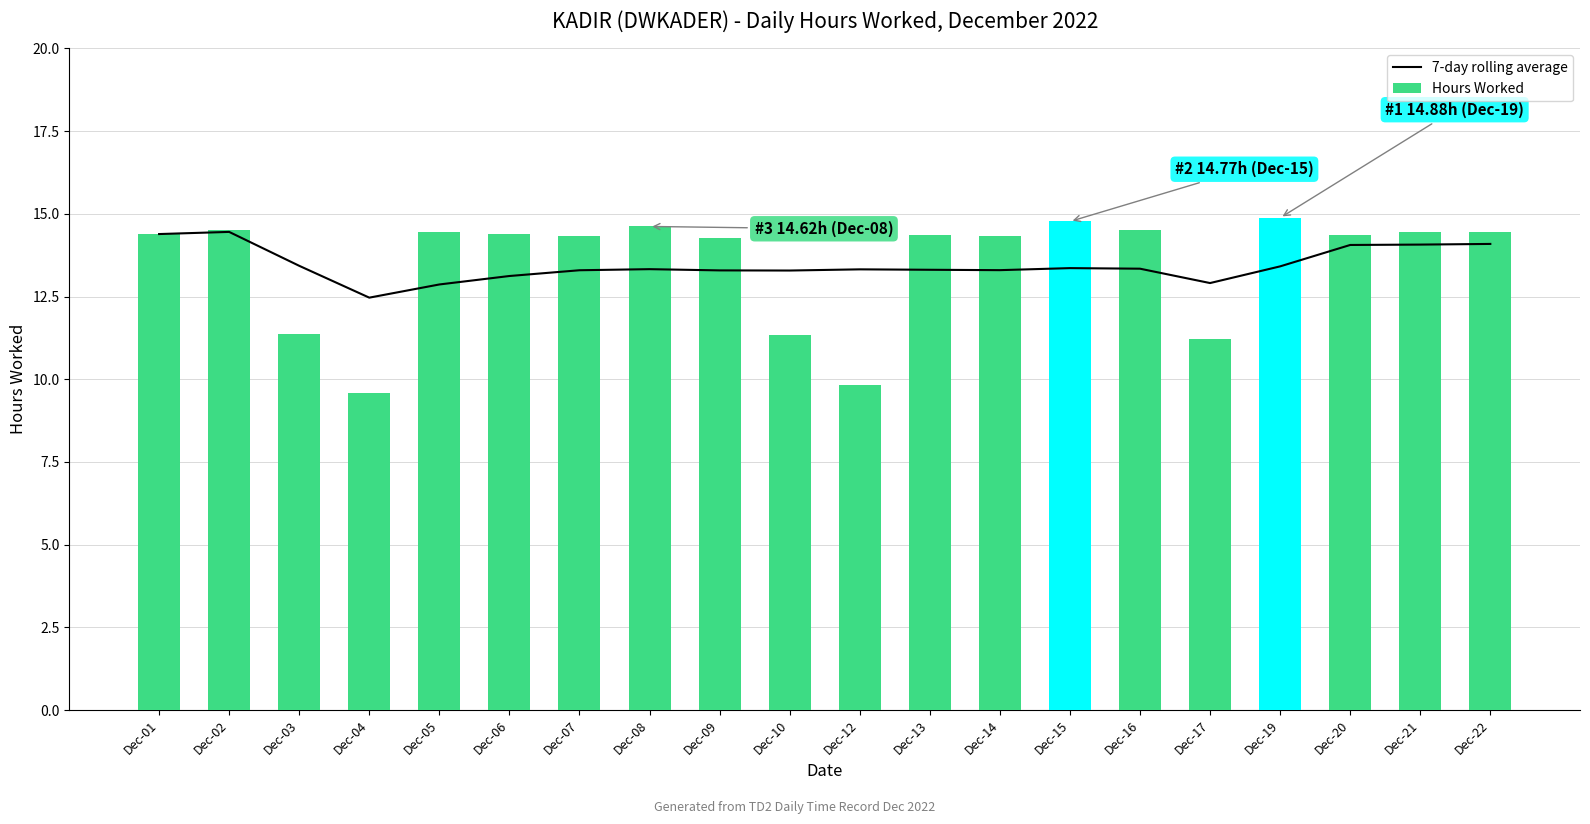

At how many categories does at least one series exceed 13?

18